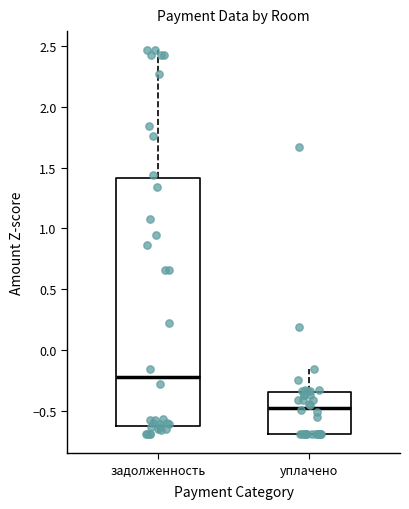

Where does the upper whisker of the box for задолженность end on the y-axis? The values are not printed on the chart, so give them approximately, as read against the axis.

2.45